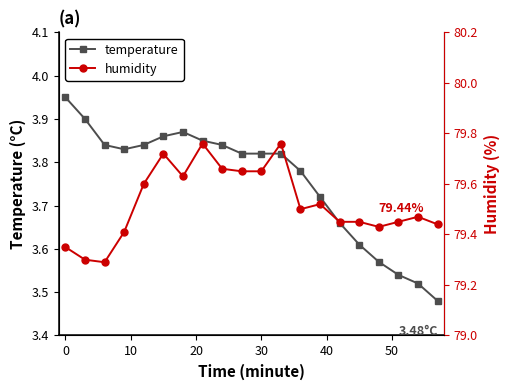

True or false: temperature has more than 0 interior local peaks.

True